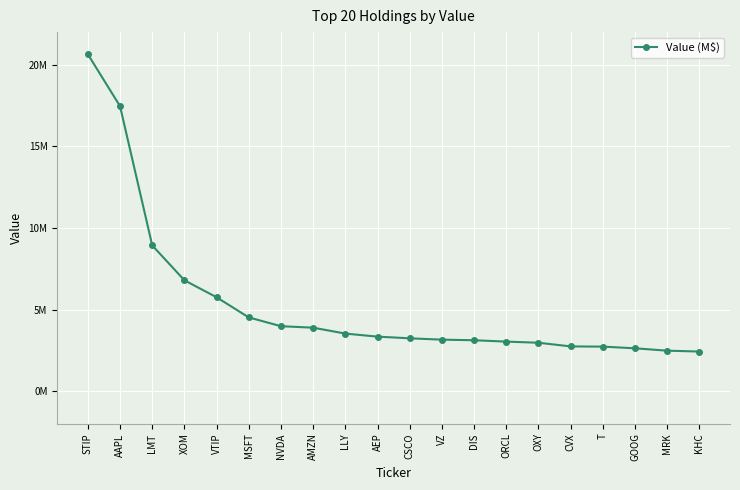

Reading left to right, list all the values displayed in this chart.

STIP=20642894	AAPL=17459304	LMT=8928425	XOM=6789304	VTIP=5748856	MSFT=4514428	NVDA=3977121	AMZN=3885169	LLY=3524110	AEP=3337303	CSCO=3234617	VZ=3151548	DIS=3115889	ORCL=3031854	OXY=2962801	CVX=2738467	T=2724754	GOOG=2622233	MRK=2475786	KHC=2423853